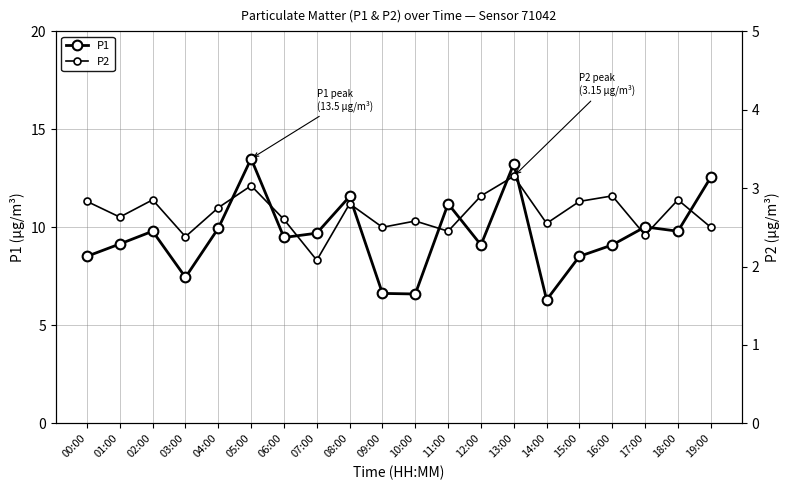

What is the total value across all series at 06:00?

12.1